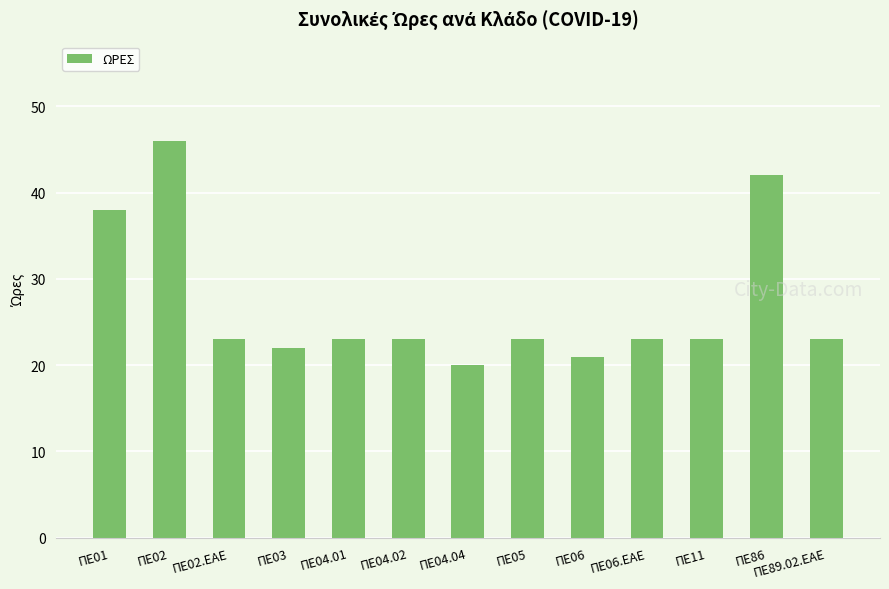

What is the change in value from ΠΕ03 to ΠΕ06?

-1